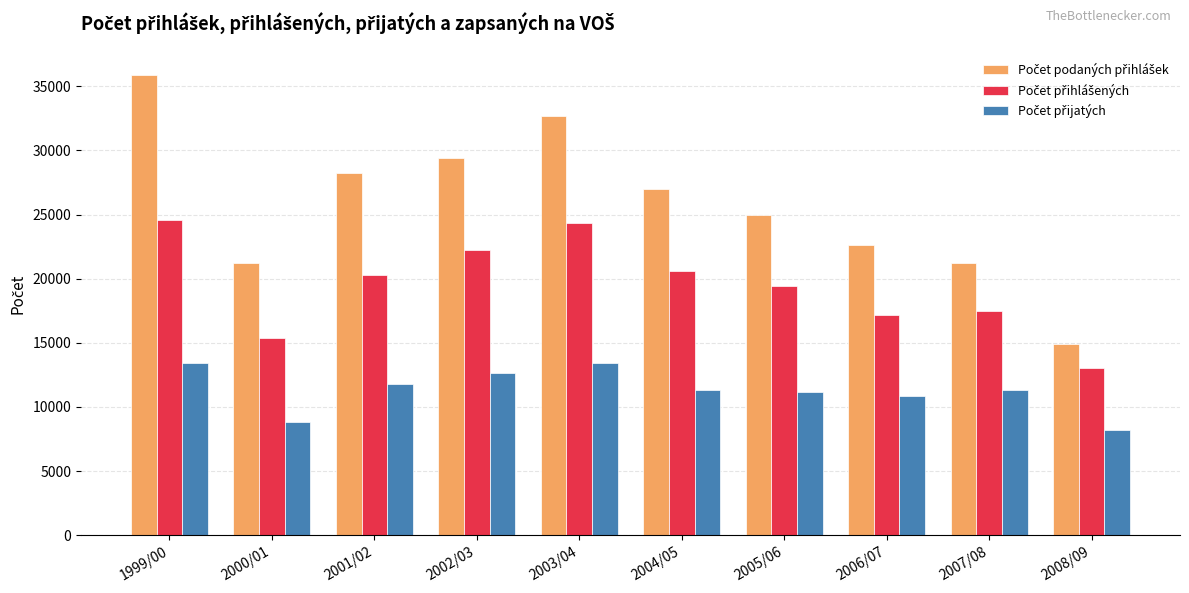

What is the total value across all series at 2002/03?

64287